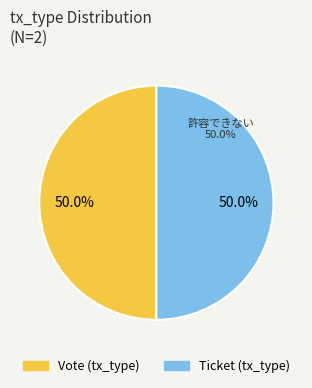

Which category has the biggest portion of the pie?

Vote (io_index=1)